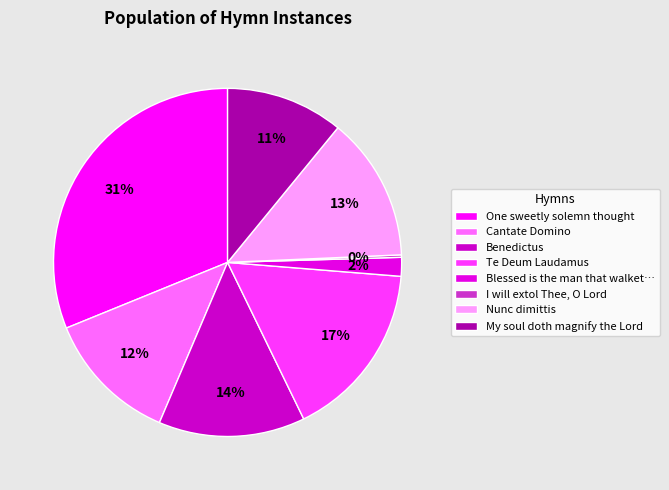

Is there any slice that represents more than half of the pie?

No